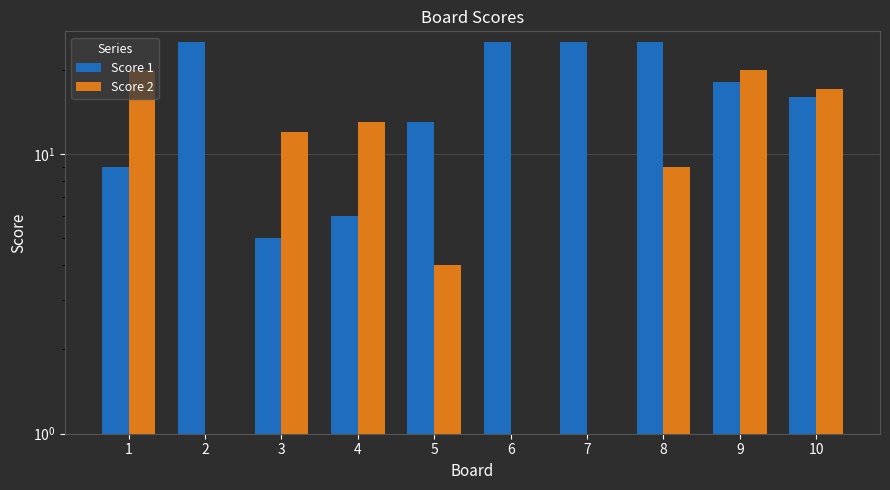

Is the value of Score 2 at 7 greater than the value of Score 1 at 1?

No